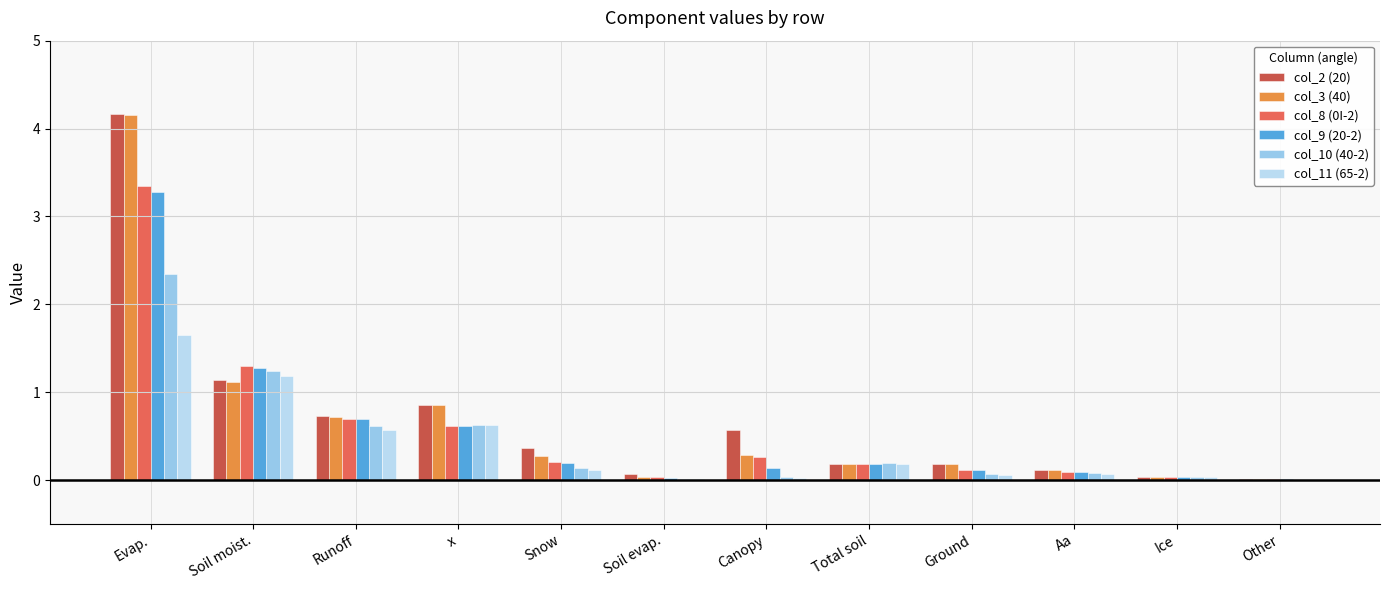

Is the value of col_2 (20) at Other greater than the value of col_10 (40-2) at x?

No